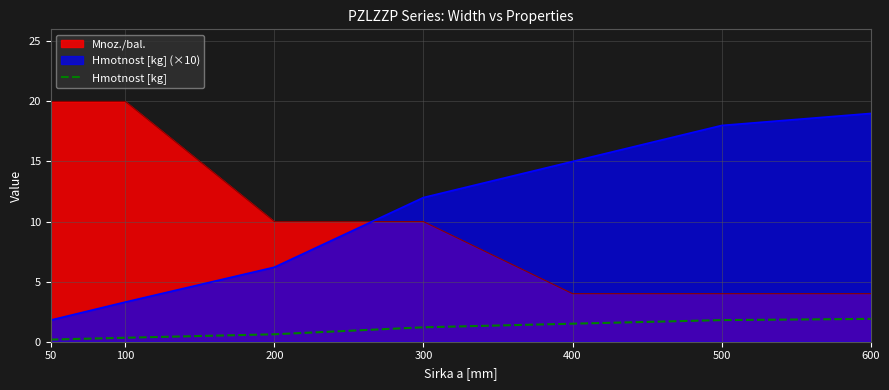

The chart shows a value of 0.3 at 100. True or false?

True